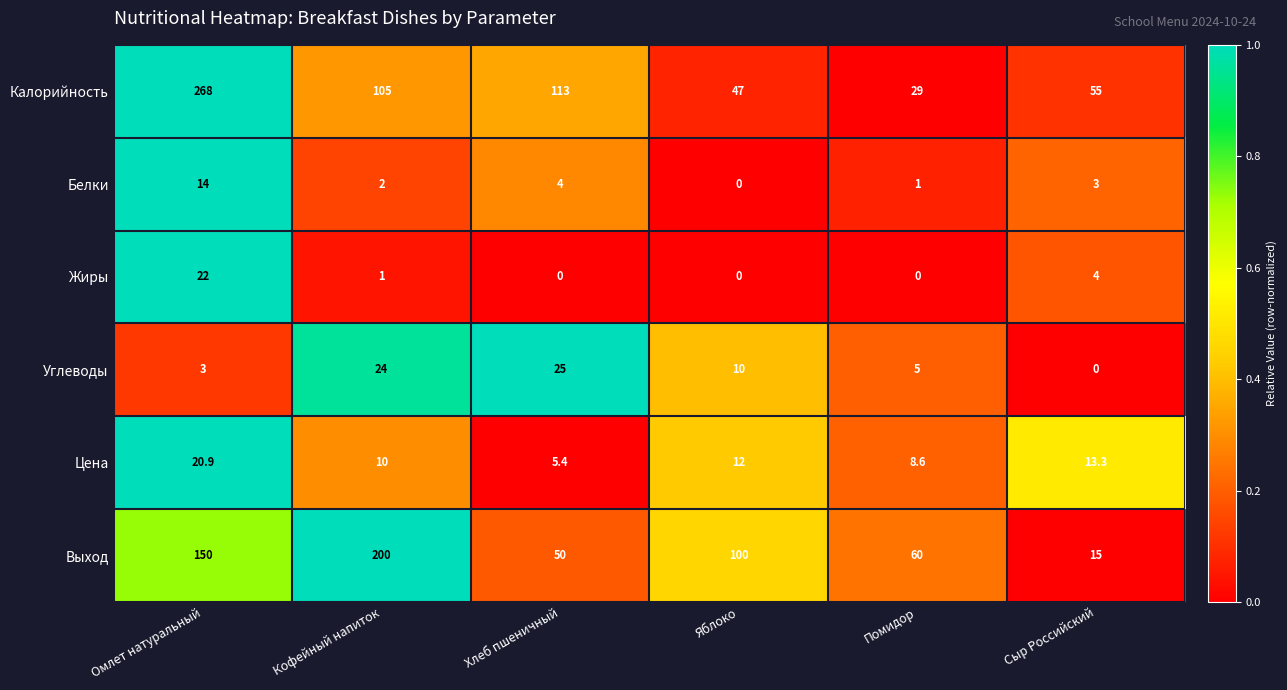

The Цена series shows 12.0 at Яблоко. True or false?

True